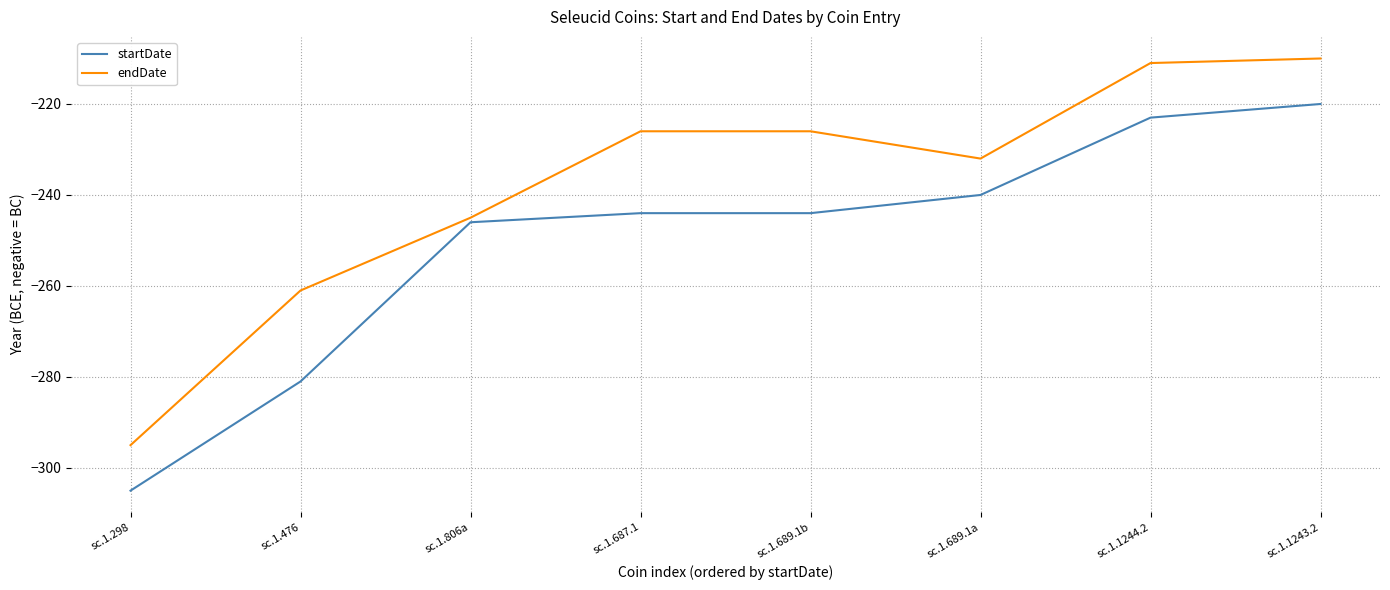

What is the smallest value displayed?

-305